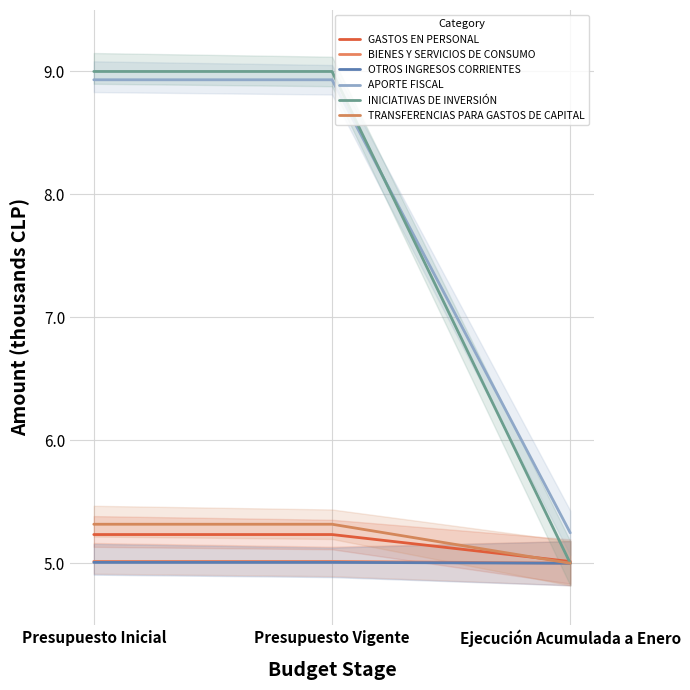

What is the difference between the GASTOS EN PERSONAL values at Ejecución Acumulada a Enero and Presupuesto Vigente?

0.2